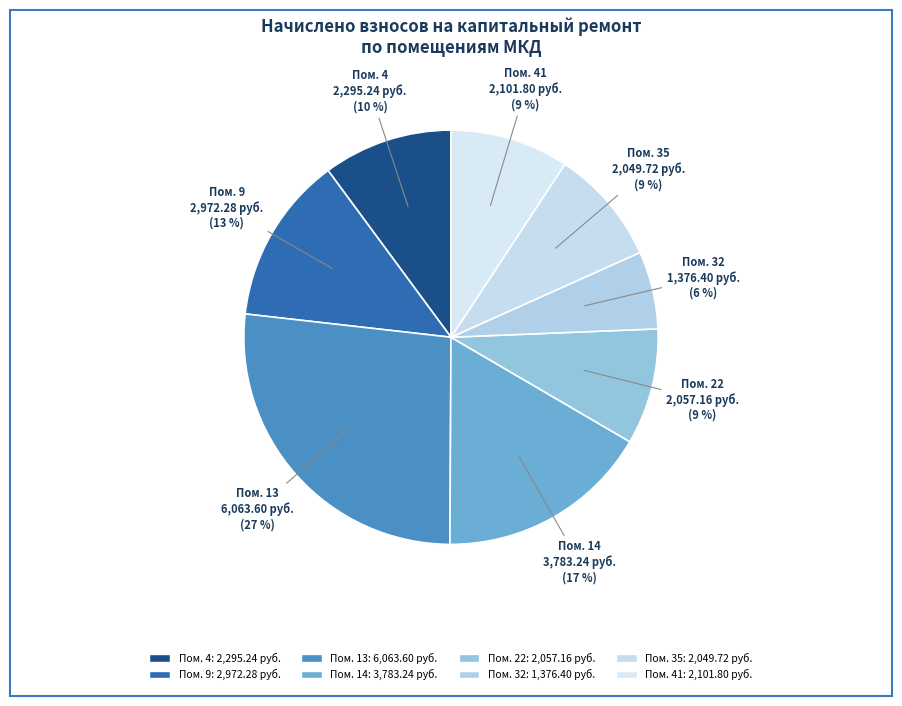

How many slices are in this pie chart?

8